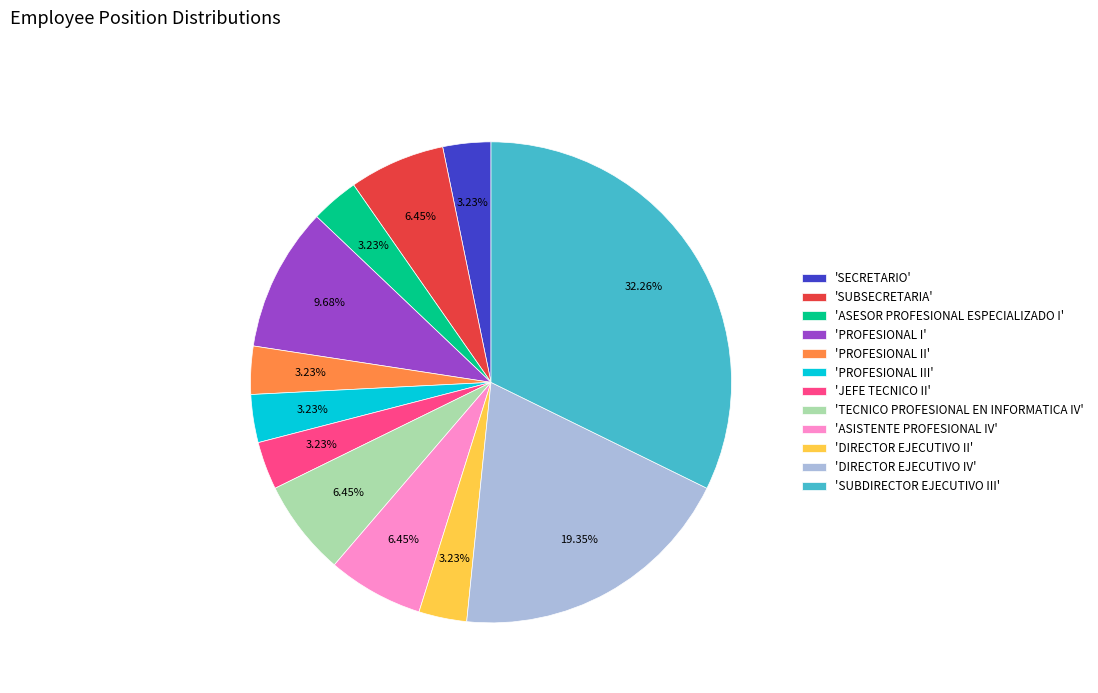

How many segments does this pie chart have?

12